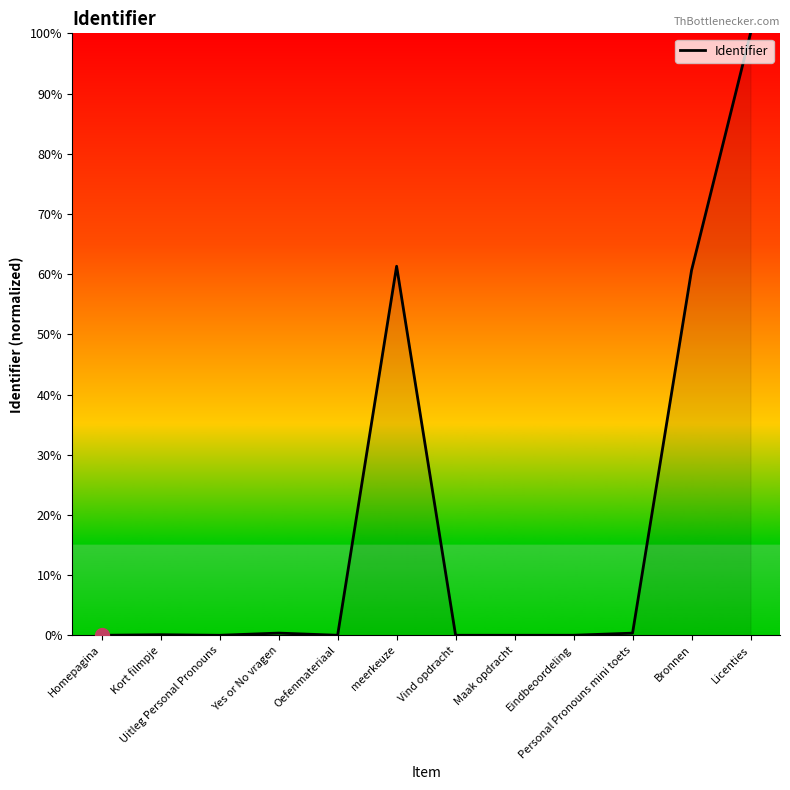

What is the difference between the maximum and minimum values?

100.0